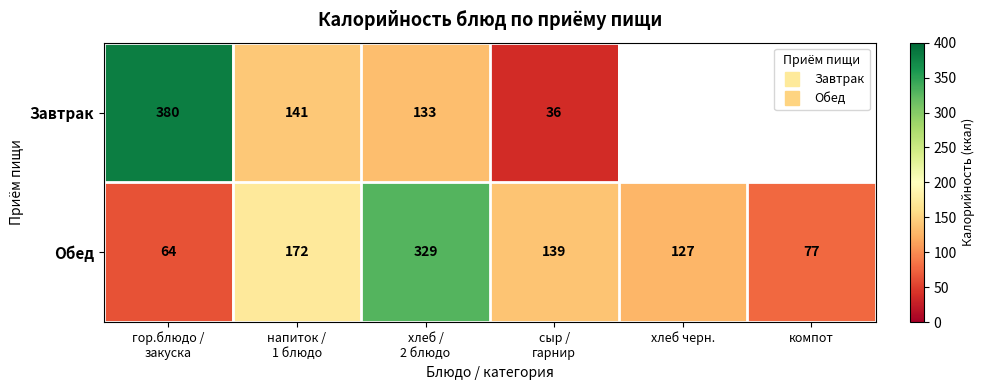

How many values in Завтрак are above zero?

4